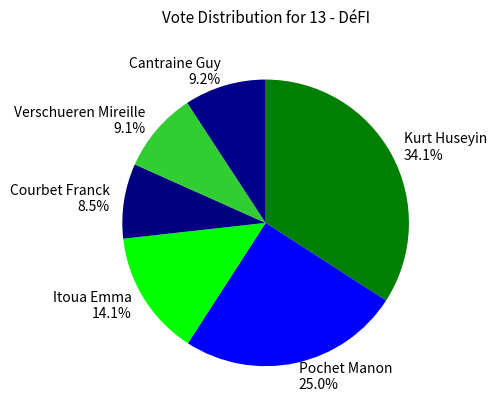

To the nearest percent, what percentage of the pie is Pochet Manon?

25%